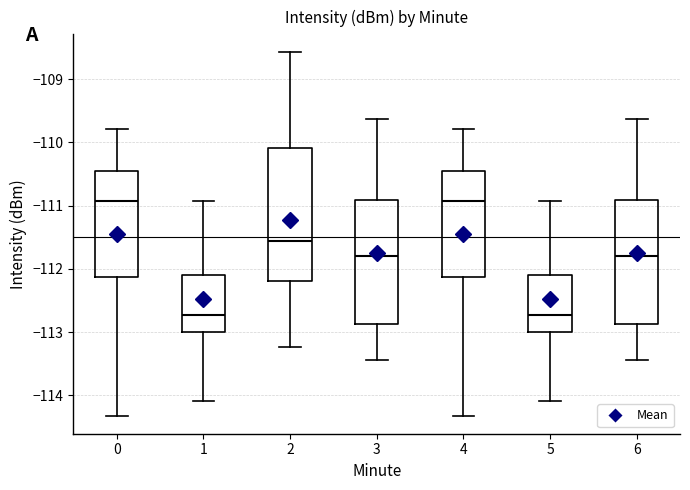

Reading left to right, transcribe this box plot: for each box, give where its median line is, the range the box spans, and where its two whiskers end, as read against the y-axis. The values are not printed on the chart, so give them approximately, as read against the axis.

0: median -110.9, box -112.1 to -110.5, whiskers -114.3 to -109.8
1: median -112.7, box -113.0 to -112.1, whiskers -114.1 to -110.9
2: median -111.6, box -112.2 to -110.1, whiskers -113.2 to -108.6
3: median -111.8, box -112.9 to -110.9, whiskers -113.4 to -109.6
4: median -110.9, box -112.1 to -110.5, whiskers -114.3 to -109.8
5: median -112.7, box -113.0 to -112.1, whiskers -114.1 to -110.9
6: median -111.8, box -112.9 to -110.9, whiskers -113.4 to -109.6